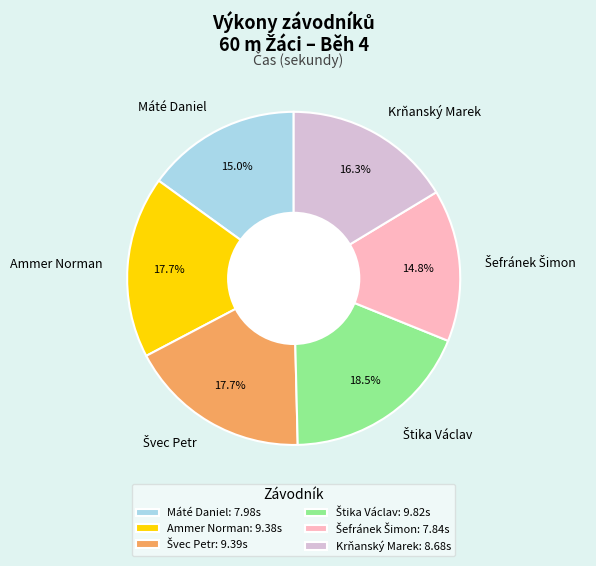

Is it true that Ammer Norman is 32% of the pie?

False